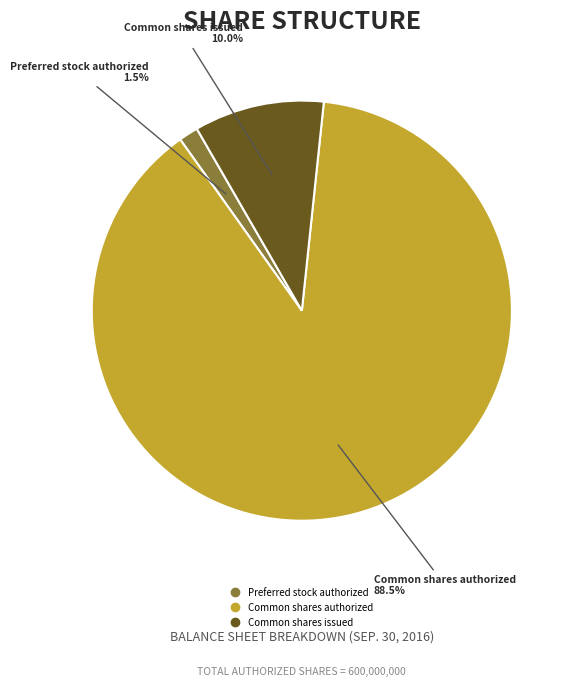

Which slice is the largest?

Common shares authorized